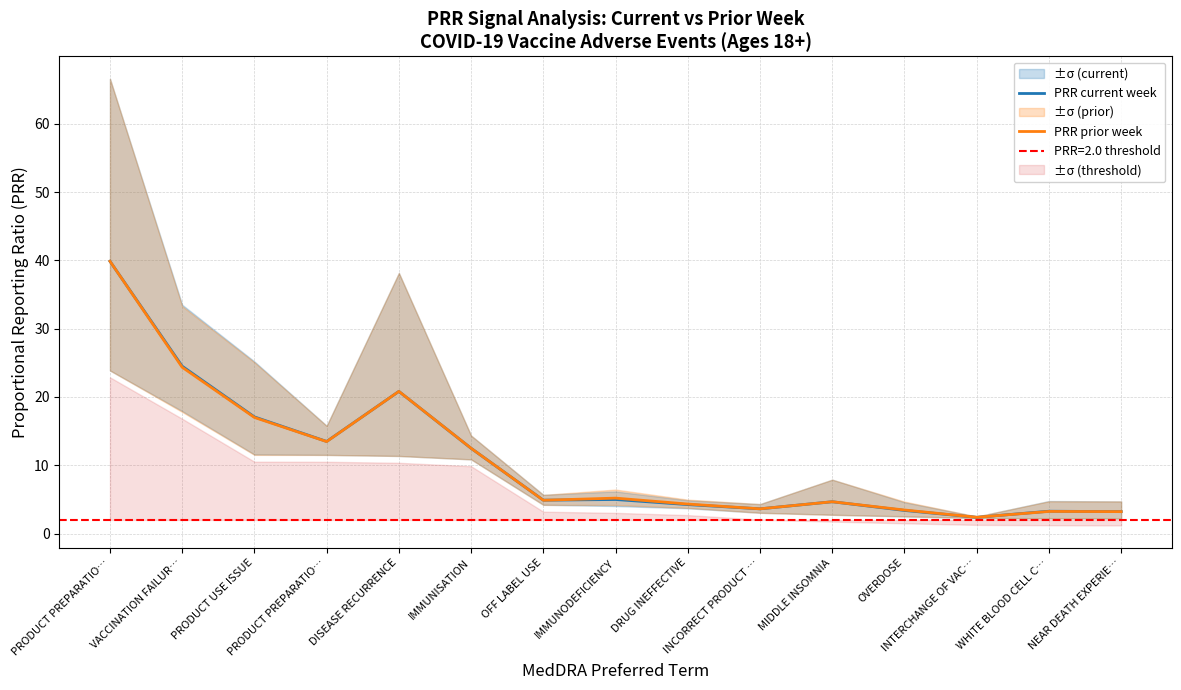

How many data points in PRR prior week are above 4?

10